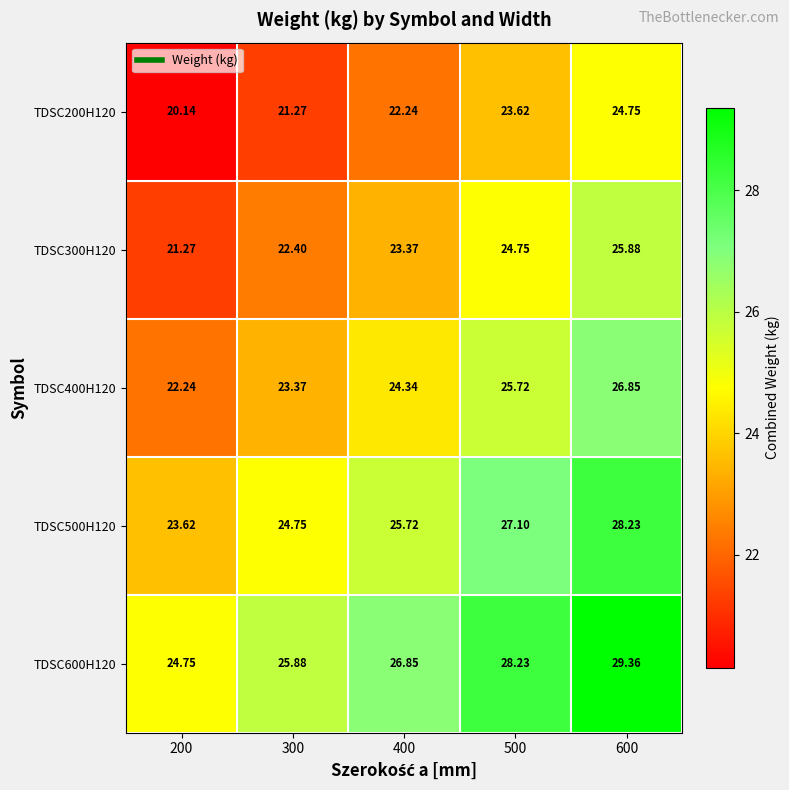

Rank the series by their average value, from highest to lowest.

TDSC600H120, TDSC500H120, TDSC400H120, TDSC300H120, TDSC200H120